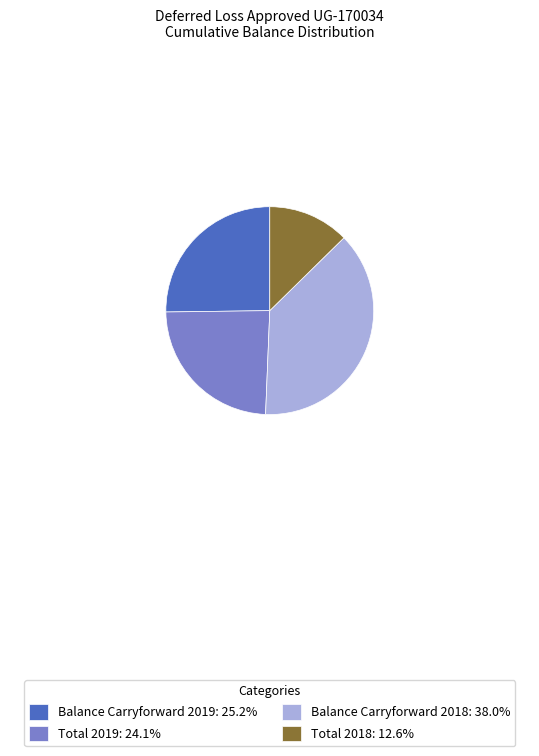

Is it true that Balance Carryforward 2018 is 23% of the pie?

False